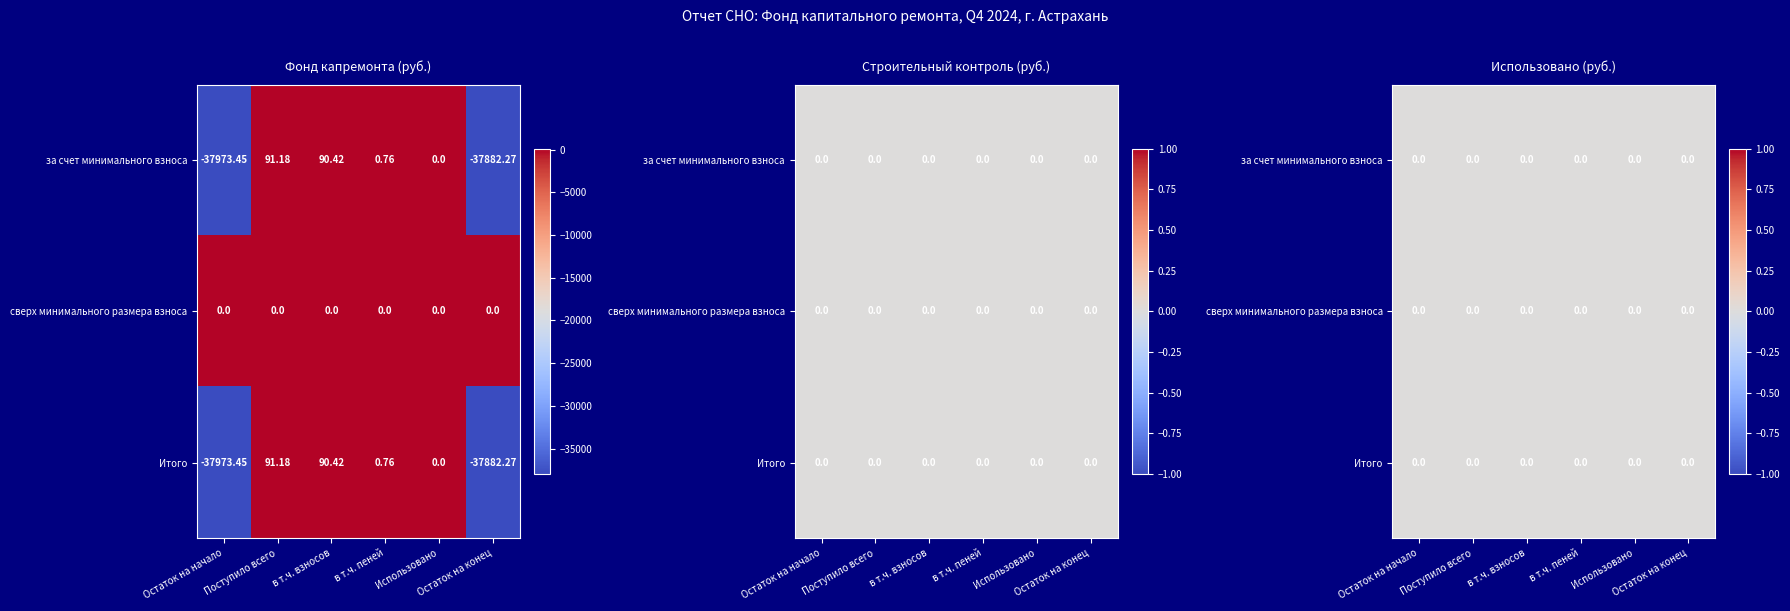

Is it true that Итого equals -37882.3 at Остаток на конец?

True